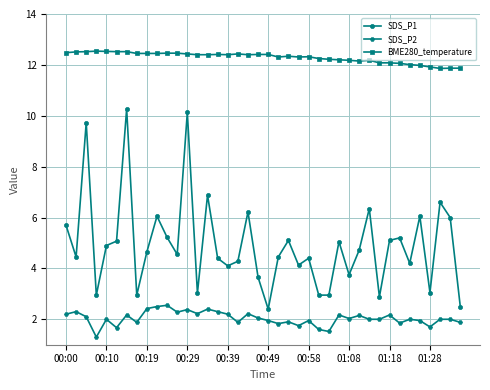

True or false: SDS_P2 and SDS_P1 cross at least once.

False